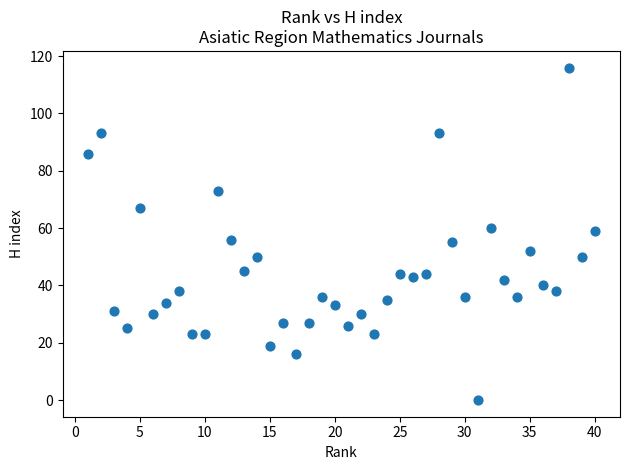

What is the range of Y values (max minus min)?

116